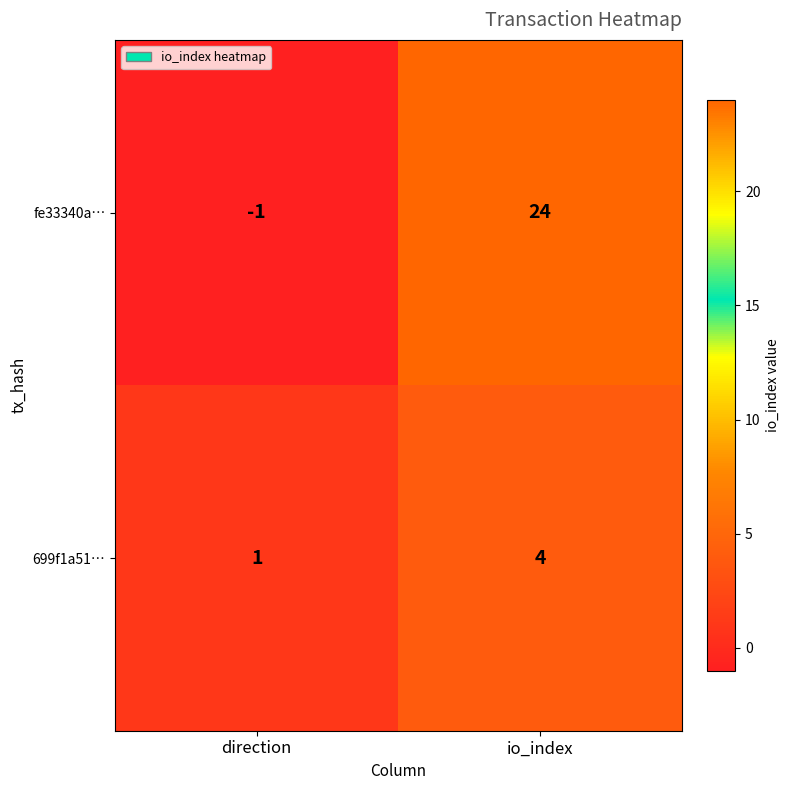

Is it true that 699f1a51… equals 2 at io_index?

False